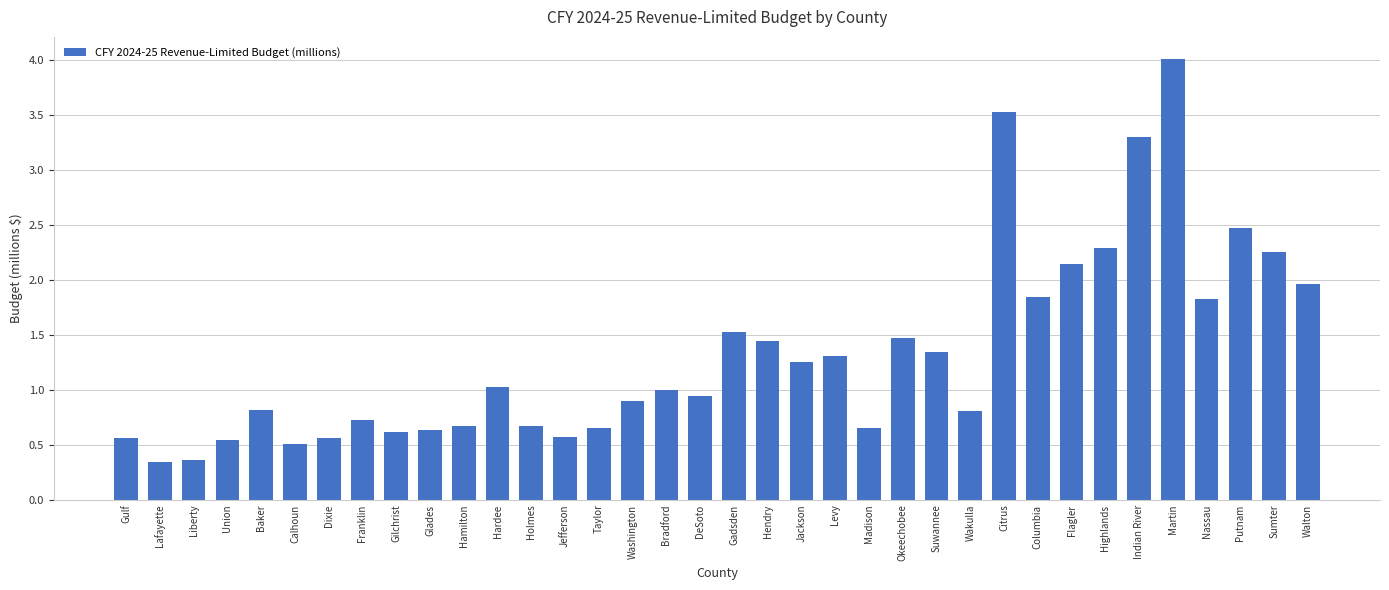

Read the value at Hamilton.

0.7